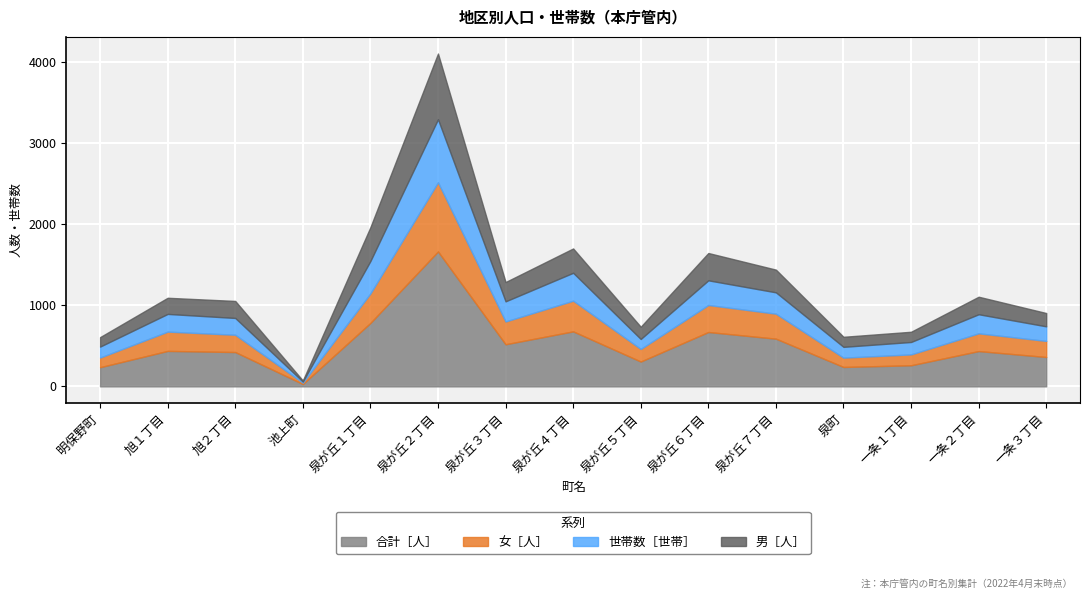

What is the difference between the highest and lowest values at 旭１丁目?

238